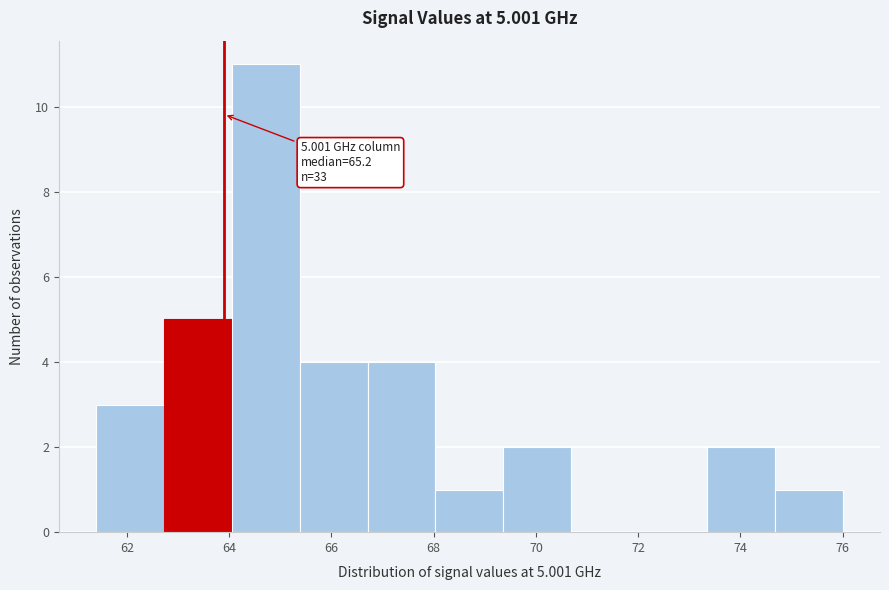

Over which range of the x-axis is the bar tallest?

64.0 to 65.4